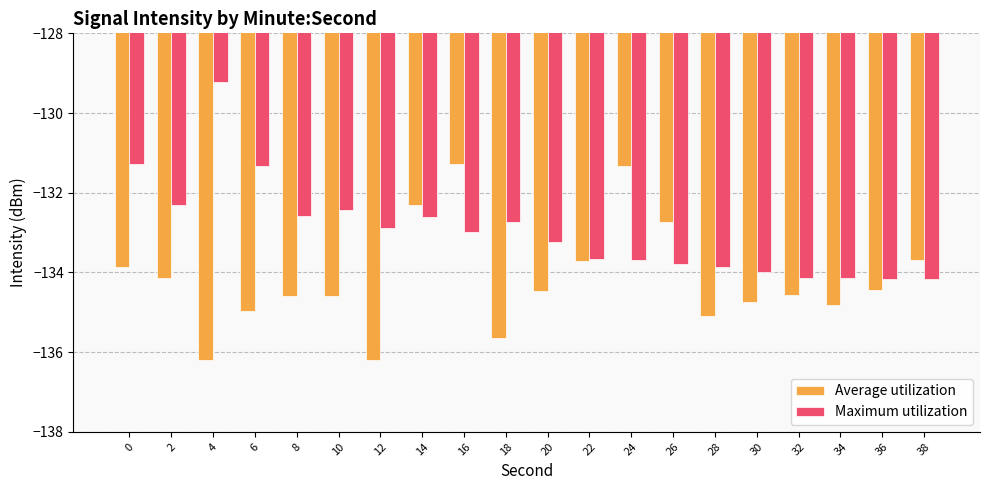

What is the maximum value for Average utilization?

-131.3